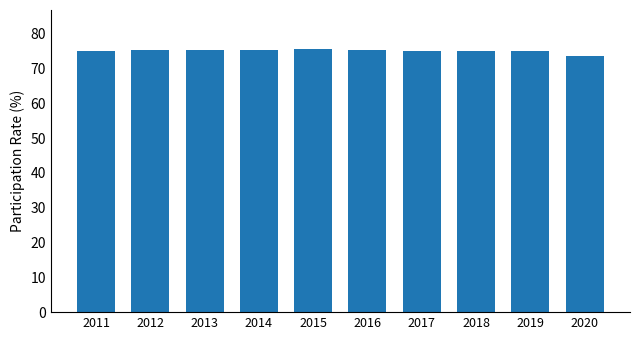

How many series are shown in this chart?

1